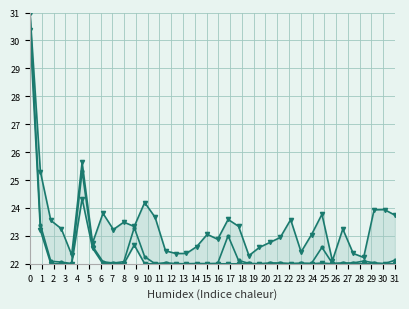

Is it true that Верхній рівень equals 22.5 at 12?

True